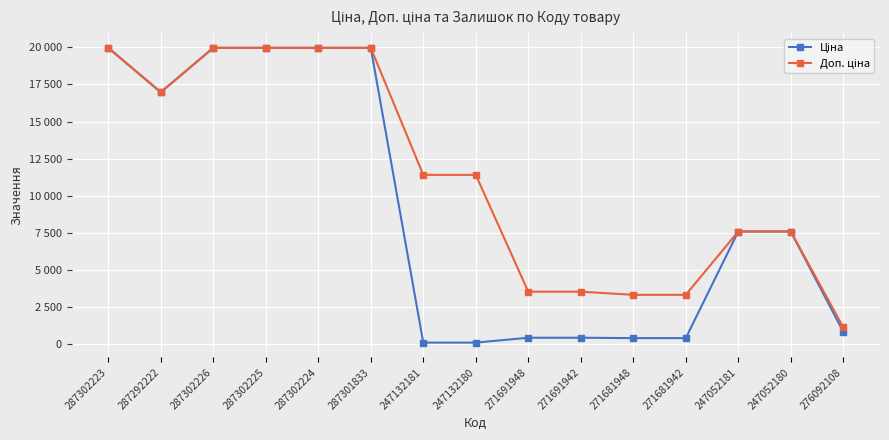

What is the sum of the Доп. ціна values at 271691942 and 287292222?

20521.3